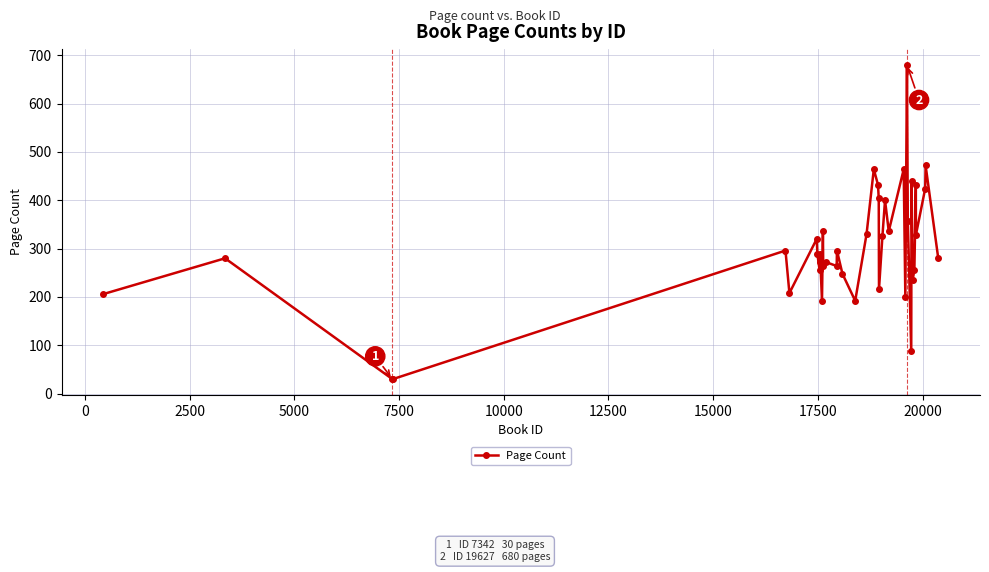

What is the value of the 15th point from the left?

272